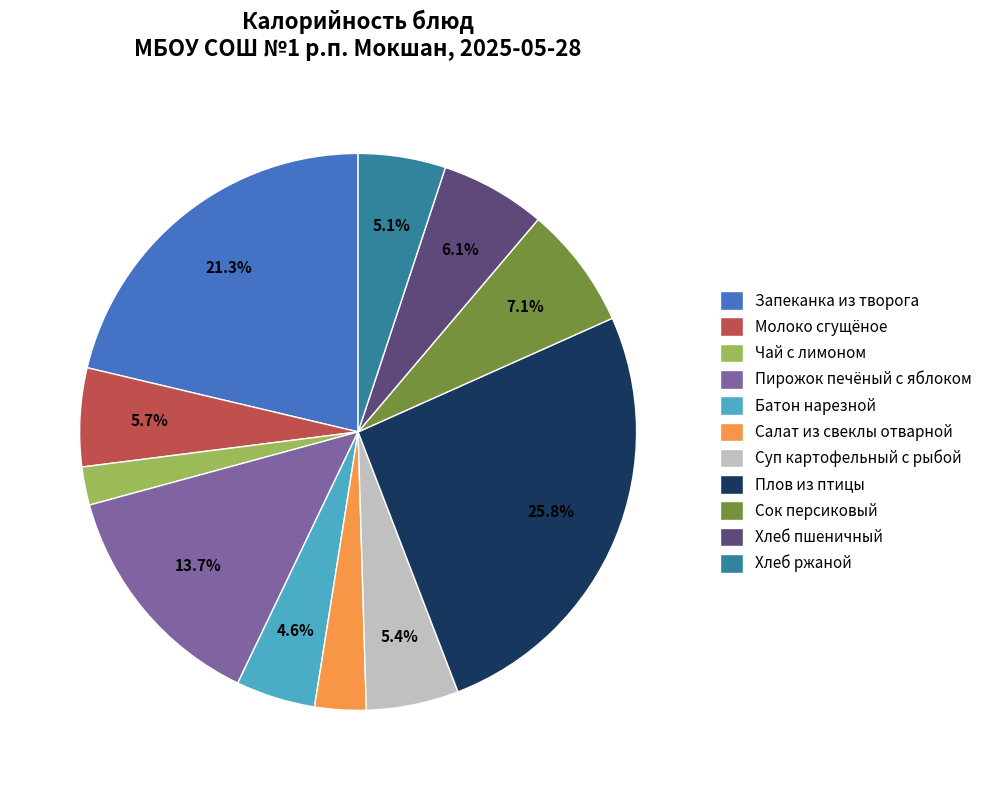

Approximately how many times larger is the value at Запеканка из творога compared to Хлеб ржаной?

4.2